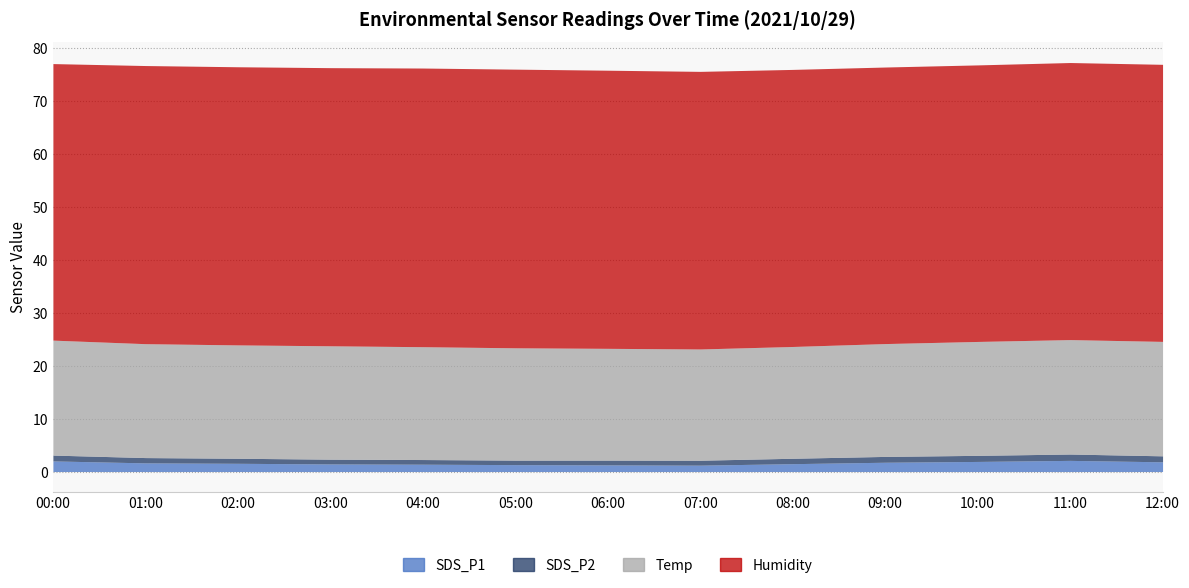

Between 04:00 and 11:00, which series saw the biggest shift?

SDS_P1